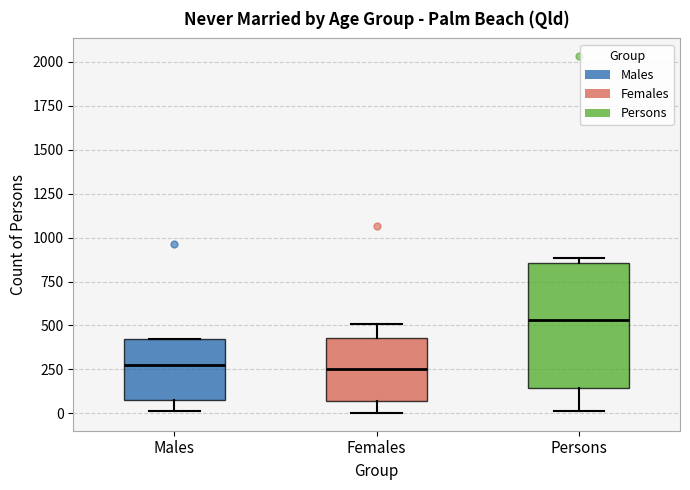

Where does the median line of the box for Females sit on the y-axis? The values are not printed on the chart, so give them approximately, as read against the axis.

250